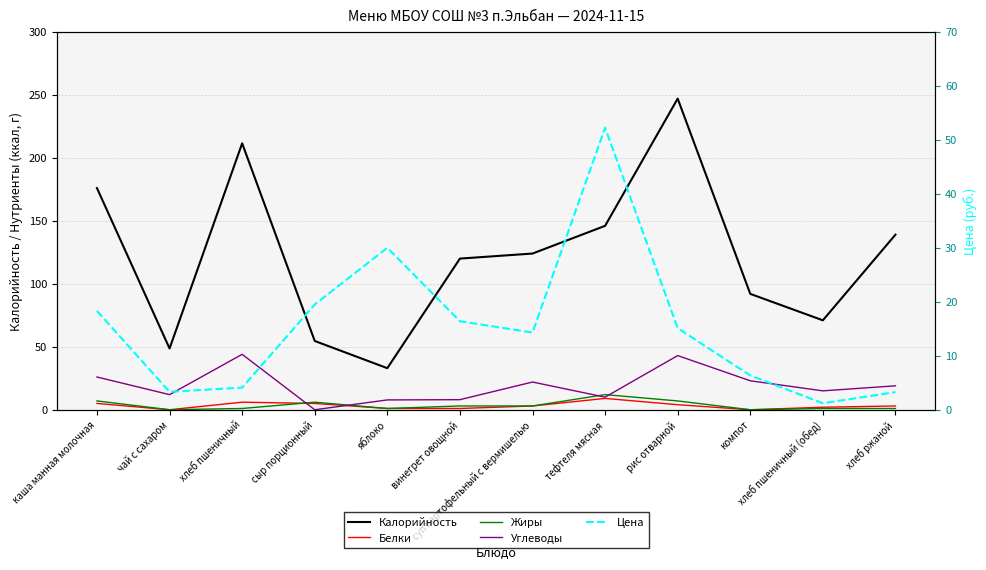

The Жиры series shows 0.0 at чай с сахаром. True or false?

True